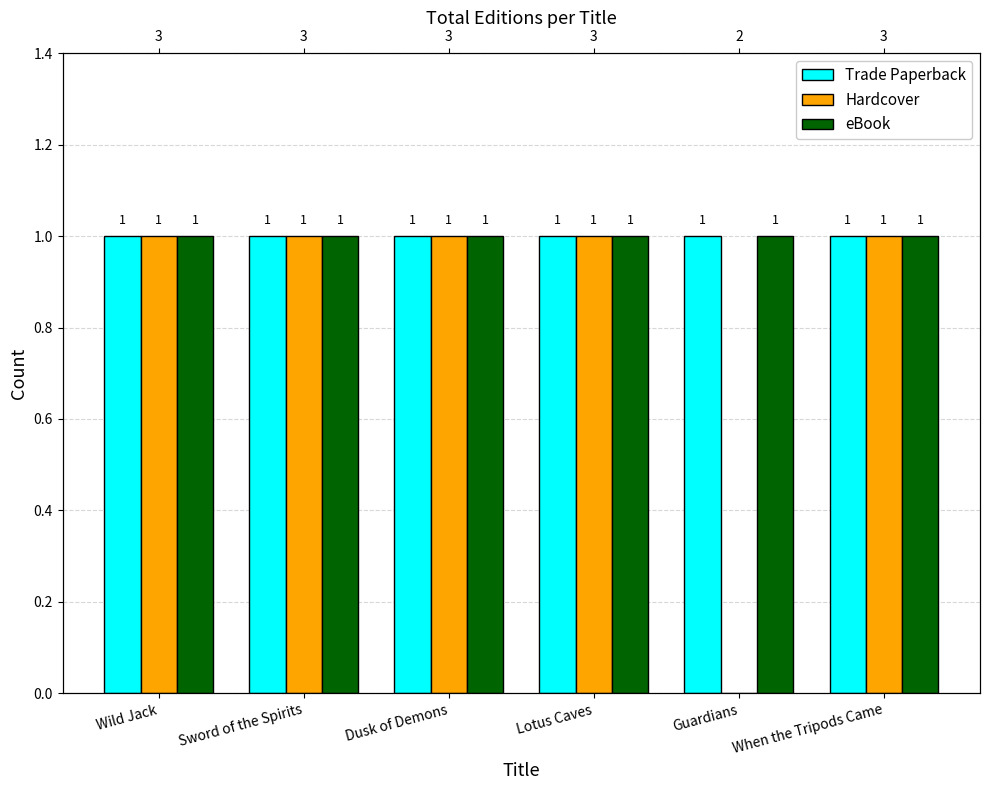

Rank the series by their maximum value, from highest to lowest.

Trade Paperback, Hardcover, eBook